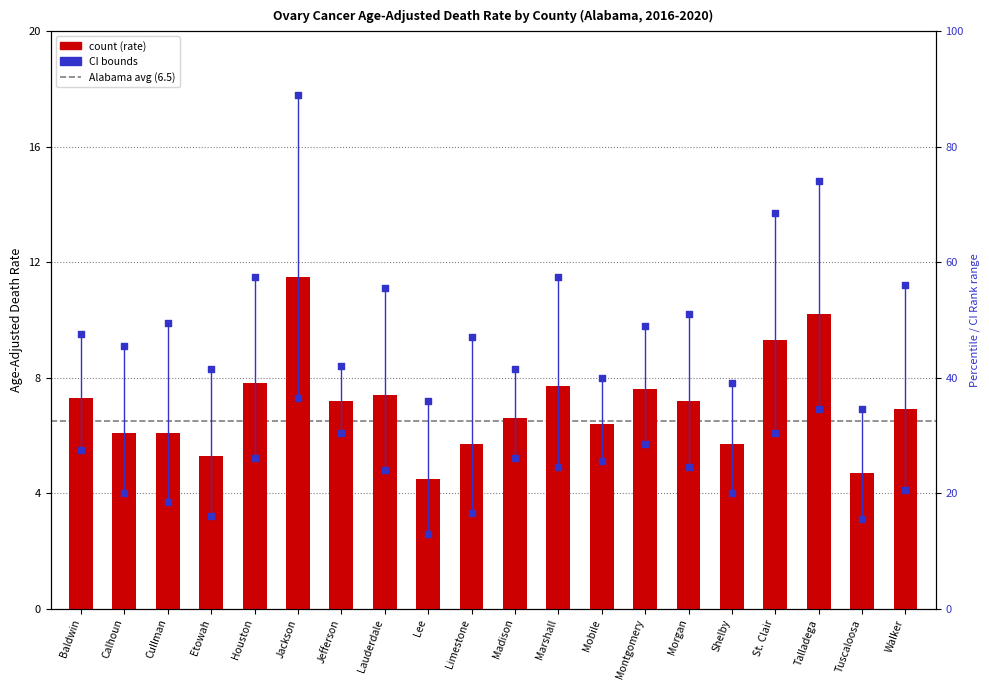

Which series reaches the maximum Y coordinate?

Upper CI